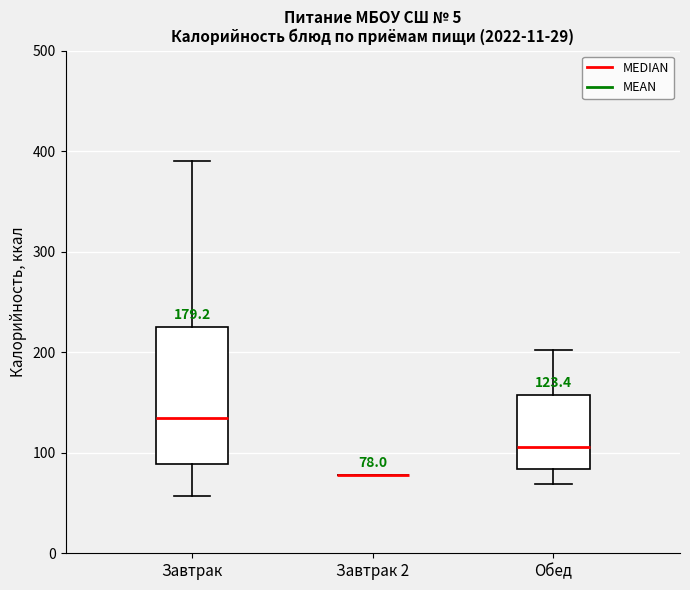

Comparing the boxes themselves (not the whiskers), which one is the tallest?

Завтрак